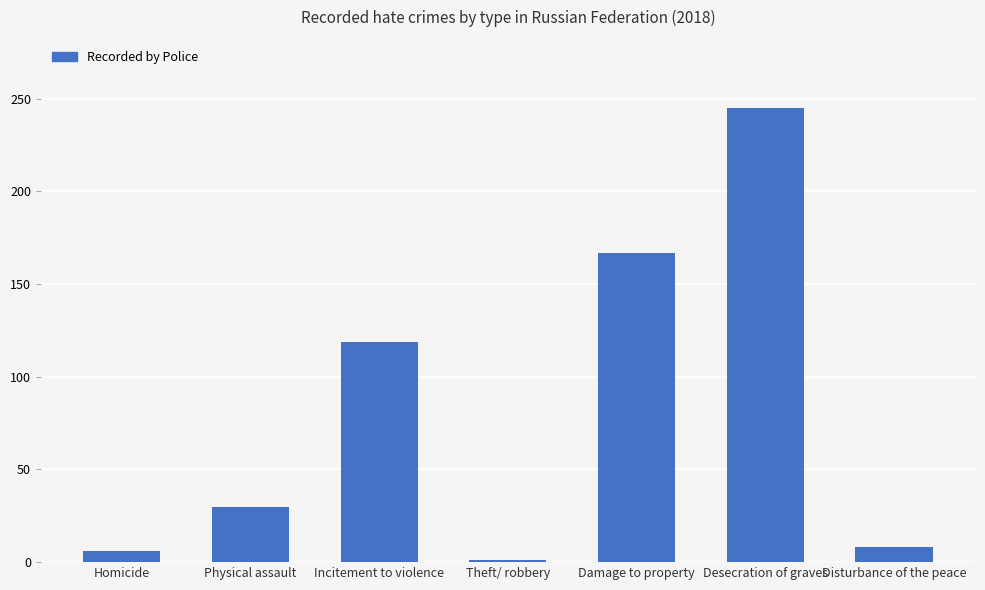

At which label is the value closest to 123?

Incitement to violence